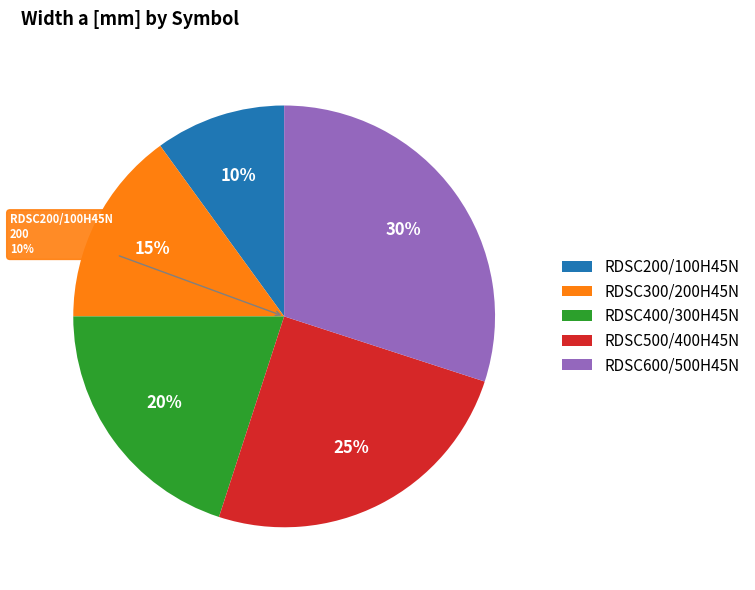

Count the number of slices in the pie.

5